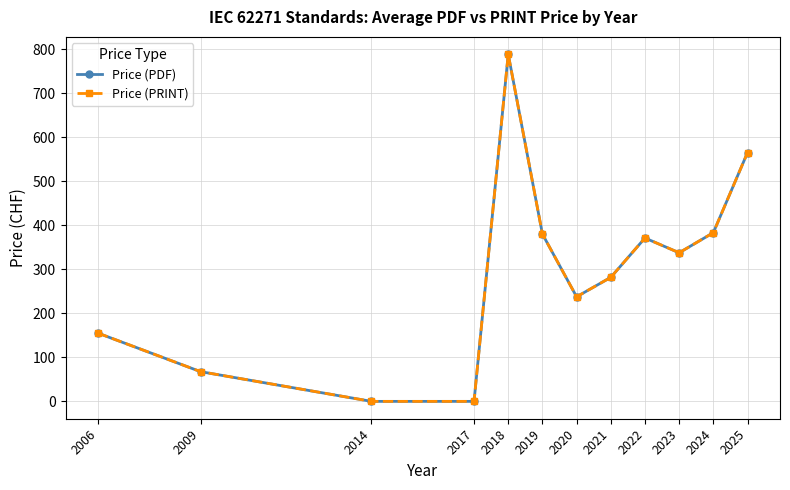

At how many categories does at least one series exceed 77?

9